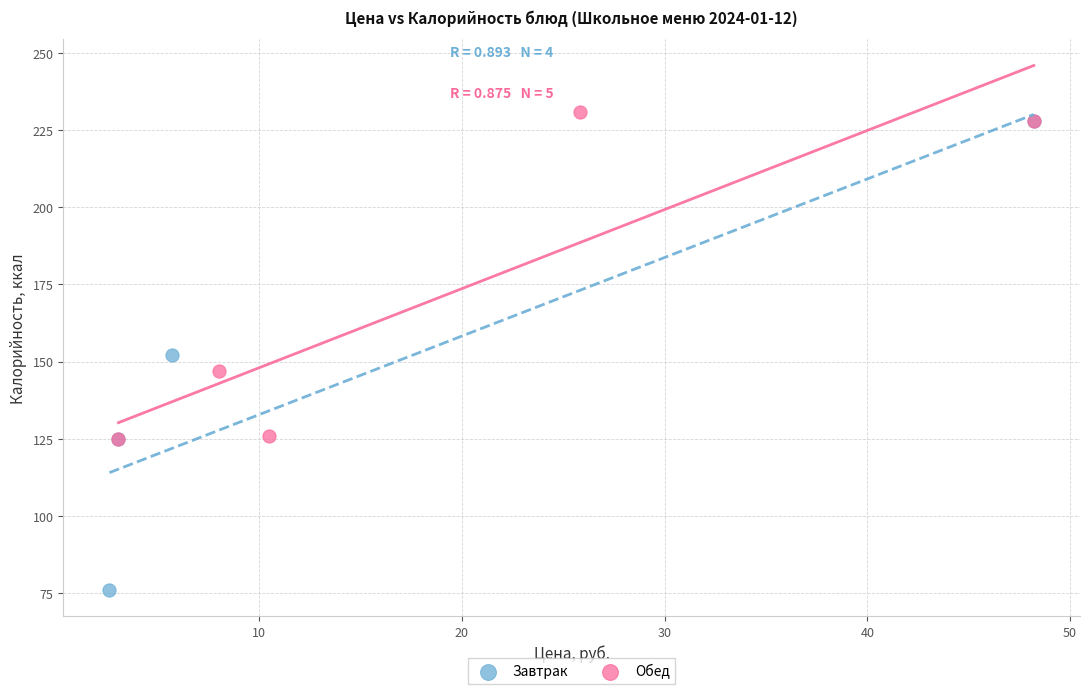

Which series has the largest Y range (max minus min)?

Завтрак